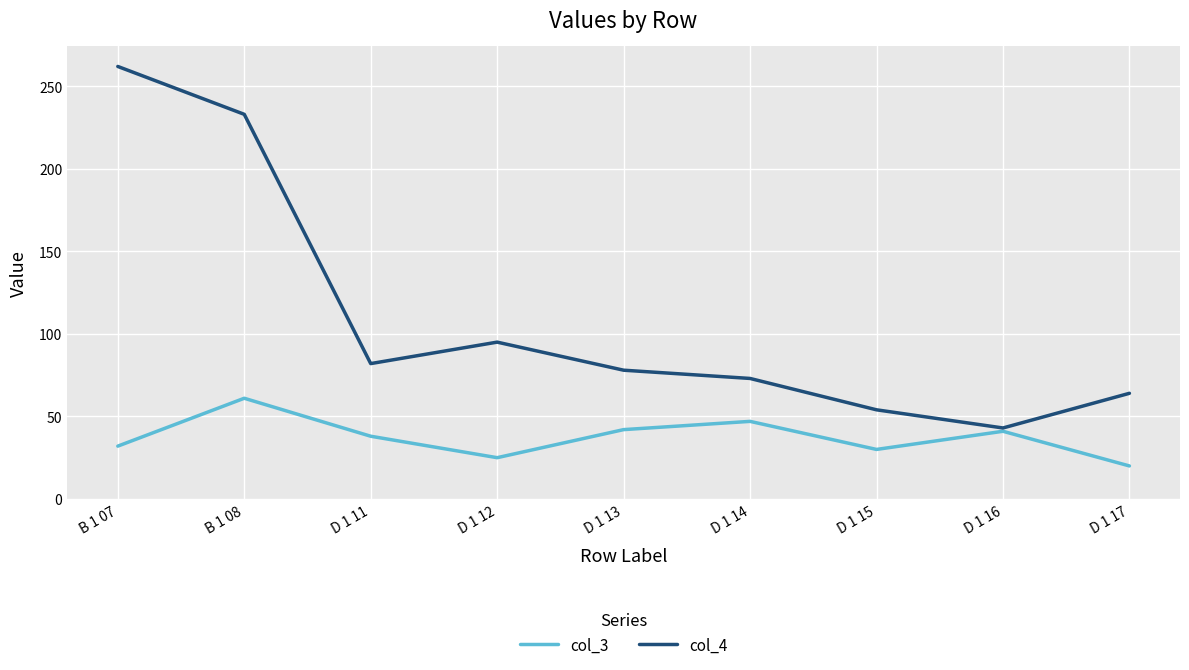

Which series has the largest total across all categories?

col_4